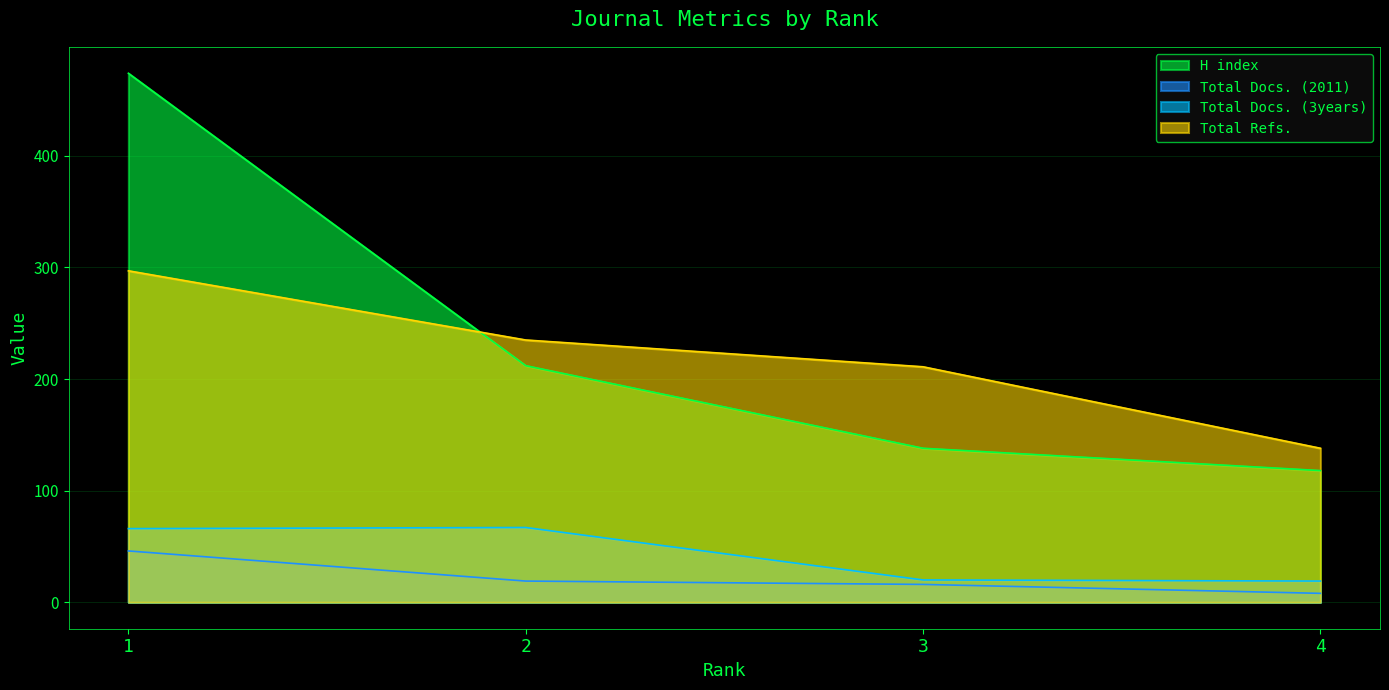

How many values in the Total Docs. (2011) series are below 19?

2